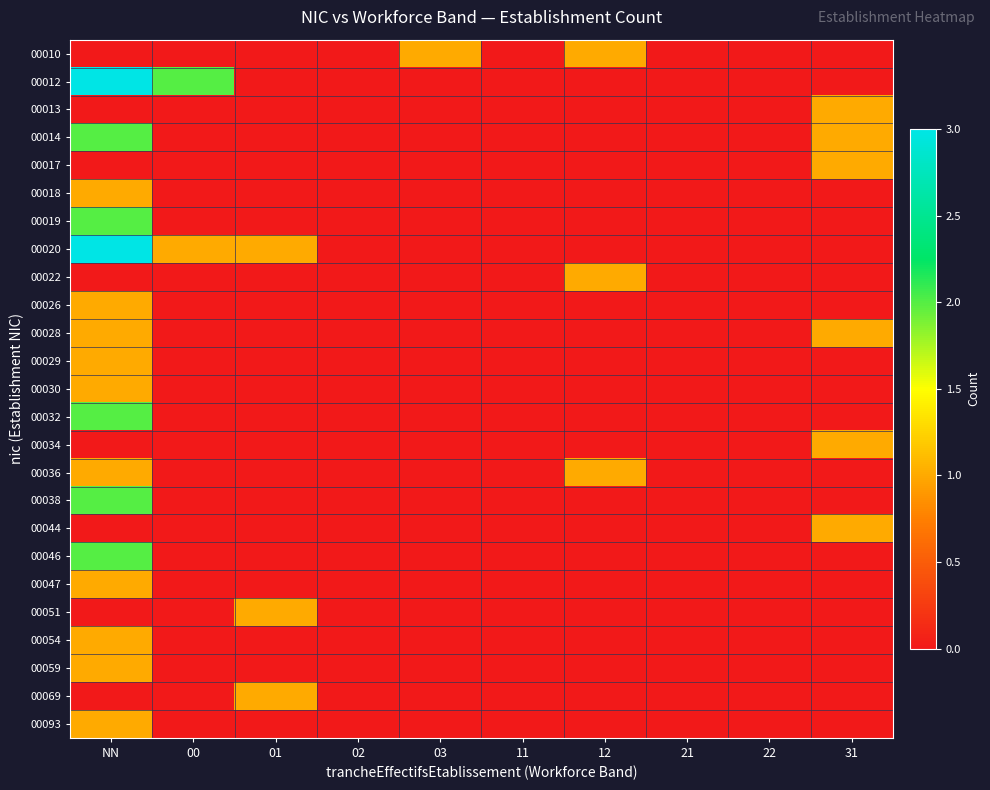

Reading left to right, what are all the values shown in this chart?

00010: NN=0	00=0	01=0	02=0	03=1	11=0	12=1	21=0	22=0	31=0
00012: NN=3	00=2	01=0	02=0	03=0	11=0	12=0	21=0	22=0	31=0
00013: NN=0	00=0	01=0	02=0	03=0	11=0	12=0	21=0	22=0	31=1
00014: NN=2	00=0	01=0	02=0	03=0	11=0	12=0	21=0	22=0	31=1
00017: NN=0	00=0	01=0	02=0	03=0	11=0	12=0	21=0	22=0	31=1
00018: NN=1	00=0	01=0	02=0	03=0	11=0	12=0	21=0	22=0	31=0
00019: NN=2	00=0	01=0	02=0	03=0	11=0	12=0	21=0	22=0	31=0
00020: NN=3	00=1	01=1	02=0	03=0	11=0	12=0	21=0	22=0	31=0
00022: NN=0	00=0	01=0	02=0	03=0	11=0	12=1	21=0	22=0	31=0
00026: NN=1	00=0	01=0	02=0	03=0	11=0	12=0	21=0	22=0	31=0
00028: NN=1	00=0	01=0	02=0	03=0	11=0	12=0	21=0	22=0	31=1
00029: NN=1	00=0	01=0	02=0	03=0	11=0	12=0	21=0	22=0	31=0
00030: NN=1	00=0	01=0	02=0	03=0	11=0	12=0	21=0	22=0	31=0
00032: NN=2	00=0	01=0	02=0	03=0	11=0	12=0	21=0	22=0	31=0
00034: NN=0	00=0	01=0	02=0	03=0	11=0	12=0	21=0	22=0	31=1
00036: NN=1	00=0	01=0	02=0	03=0	11=0	12=1	21=0	22=0	31=0
00038: NN=2	00=0	01=0	02=0	03=0	11=0	12=0	21=0	22=0	31=0
00044: NN=0	00=0	01=0	02=0	03=0	11=0	12=0	21=0	22=0	31=1
00046: NN=2	00=0	01=0	02=0	03=0	11=0	12=0	21=0	22=0	31=0
00047: NN=1	00=0	01=0	02=0	03=0	11=0	12=0	21=0	22=0	31=0
00051: NN=0	00=0	01=1	02=0	03=0	11=0	12=0	21=0	22=0	31=0
00054: NN=1	00=0	01=0	02=0	03=0	11=0	12=0	21=0	22=0	31=0
00059: NN=1	00=0	01=0	02=0	03=0	11=0	12=0	21=0	22=0	31=0
00069: NN=0	00=0	01=1	02=0	03=0	11=0	12=0	21=0	22=0	31=0
00093: NN=1	00=0	01=0	02=0	03=0	11=0	12=0	21=0	22=0	31=0